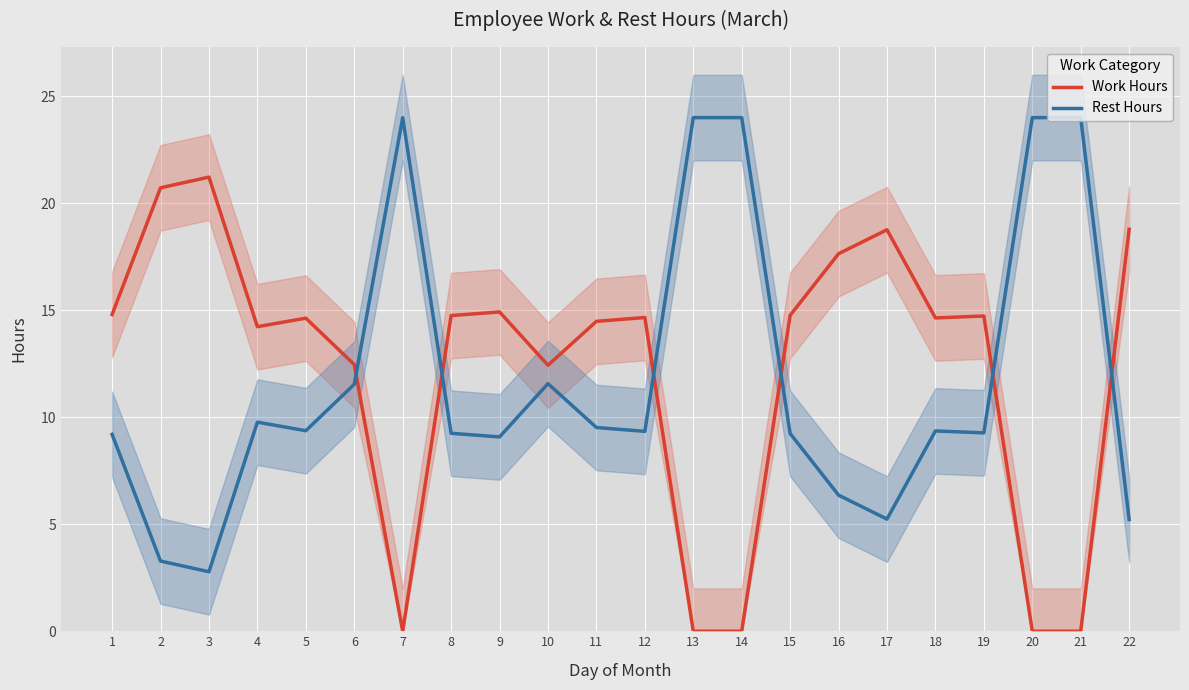

At which category does Rest Hours reach its first local valley?

3